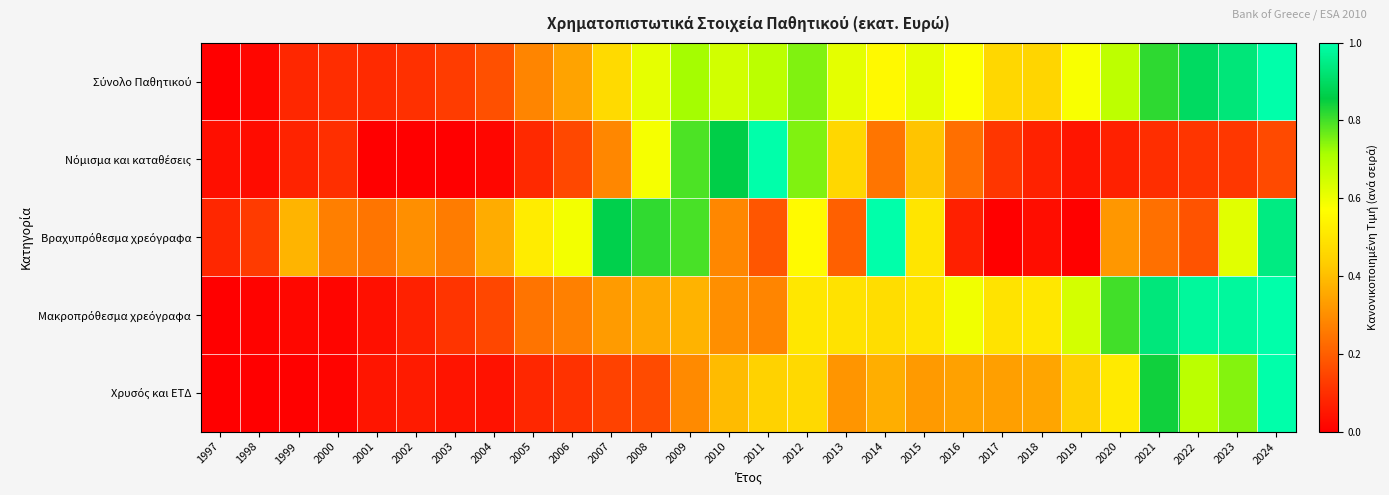

Which series changed the most between 2017 and 2024?

Βραχυπρόθεσμα χρεόγραφα